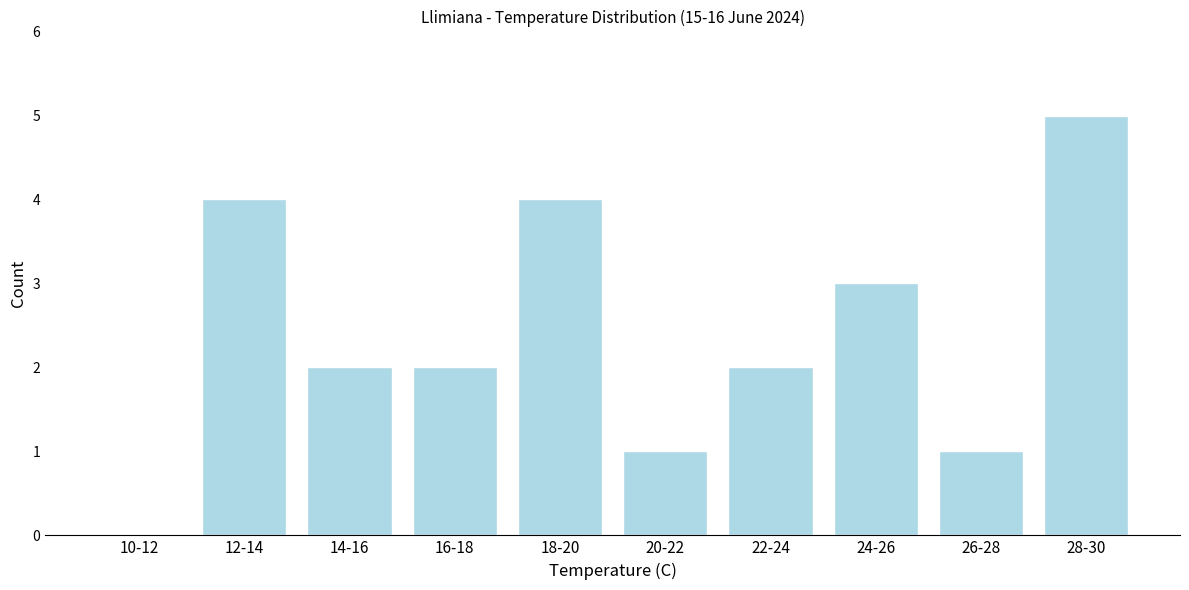

Reading left to right, transcribe all the data shown in this chart.

10-12=0	12-14=4	14-16=2	16-18=2	18-20=4	20-22=1	22-24=2	24-26=3	26-28=1	28-30=5